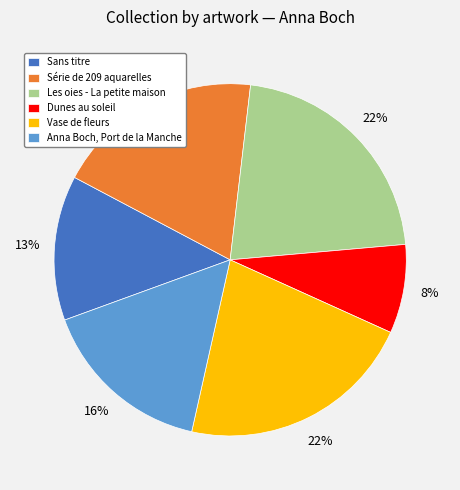

Do Série de 209 aquarelles and Sans titre together represent more than half of the pie?

No